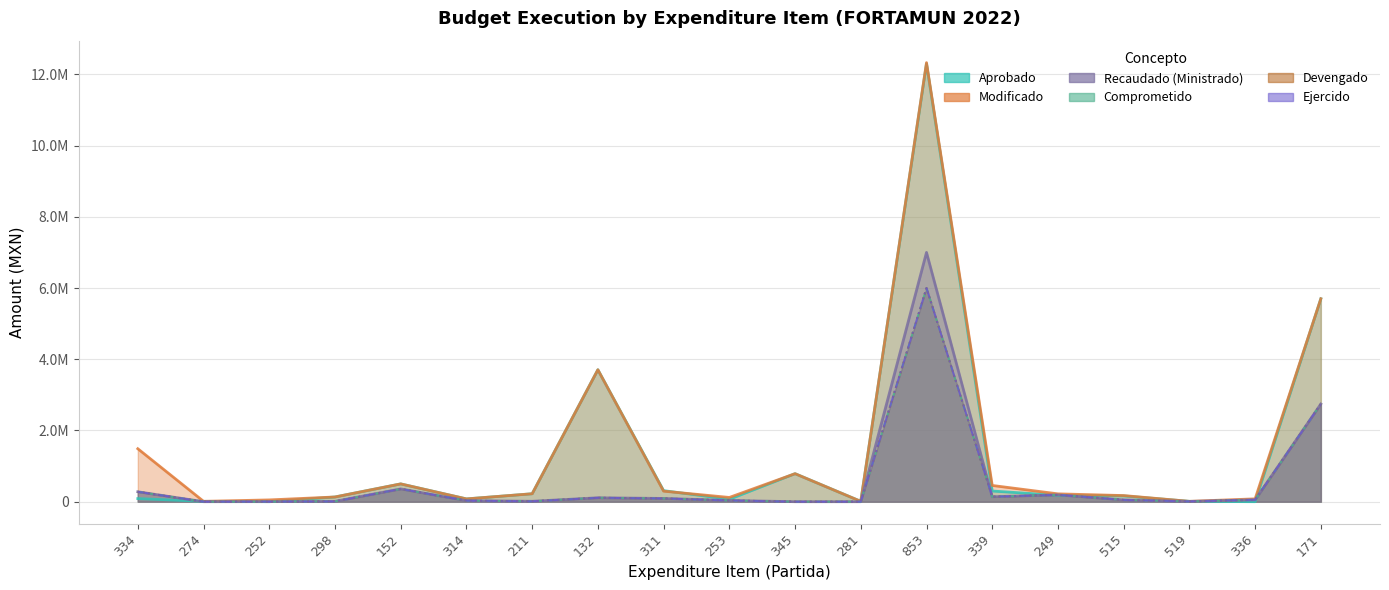

How many lines are shown in the chart?

6